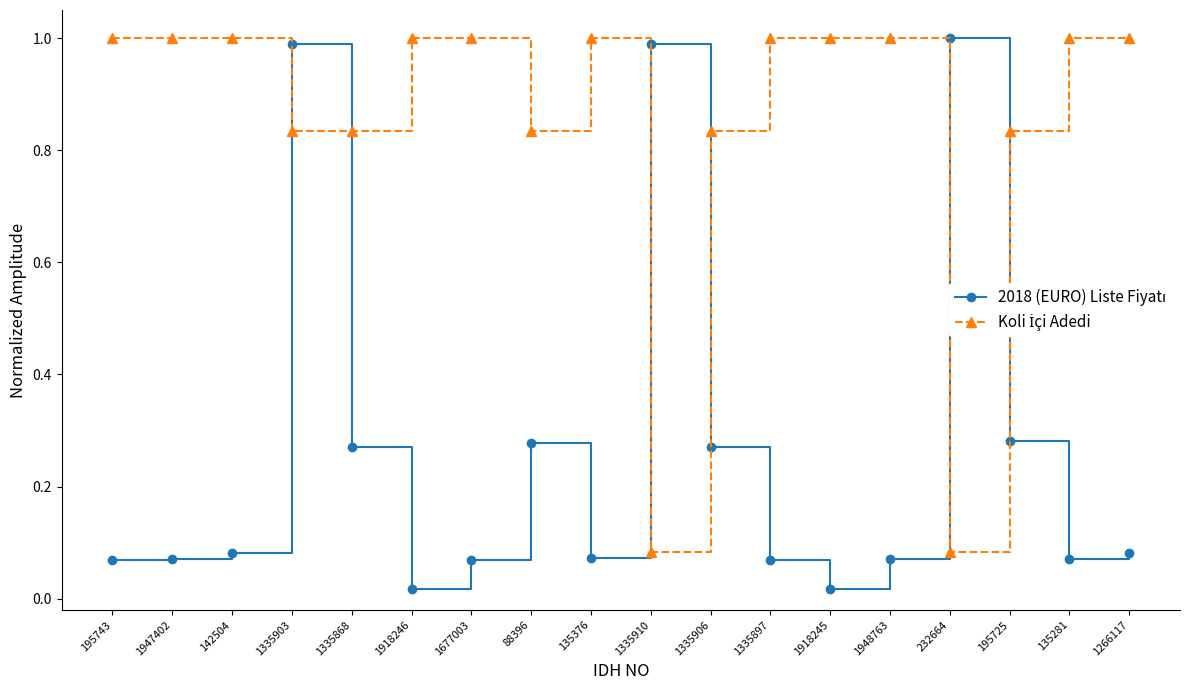

What position from the left is 232664?

15